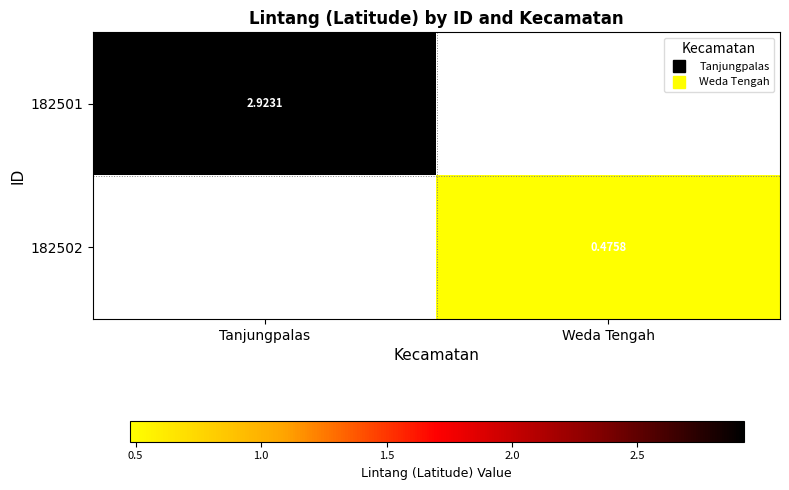

True or false: 182501 has a value of 2.9 at Tanjungpalas.

True